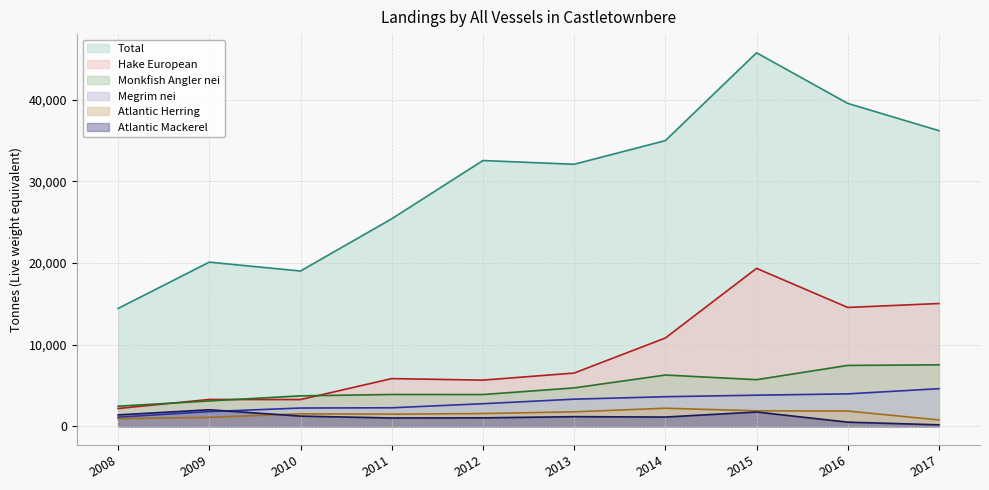

At which label does Atlantic Mackerel reach its peak?

2009